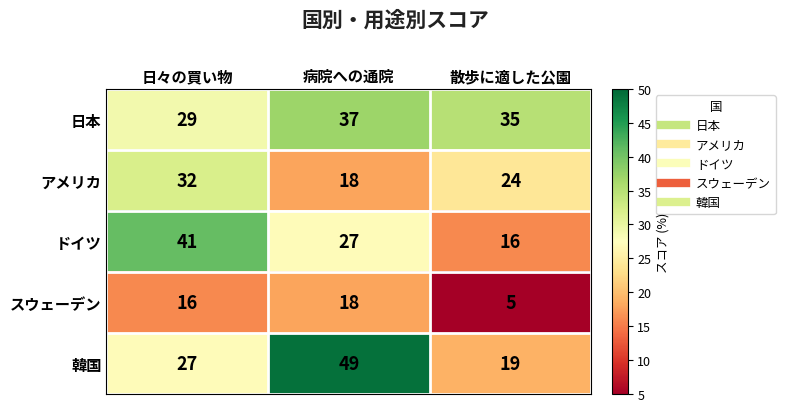

What is the average value of the 日本 series?

34